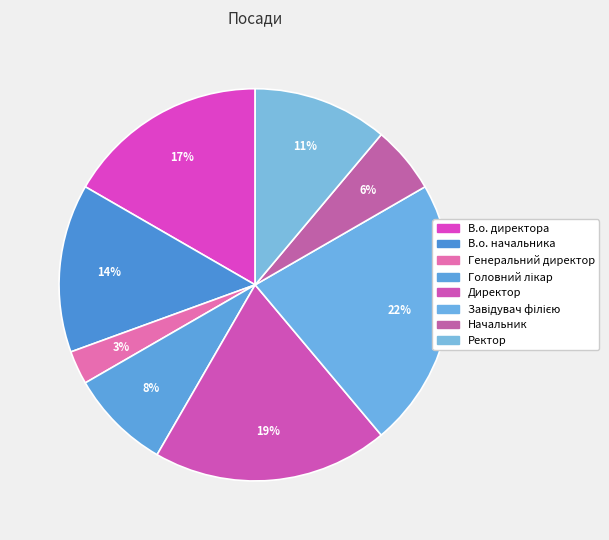

To the nearest percent, what percentage of the pie is В.о. директора?

17%